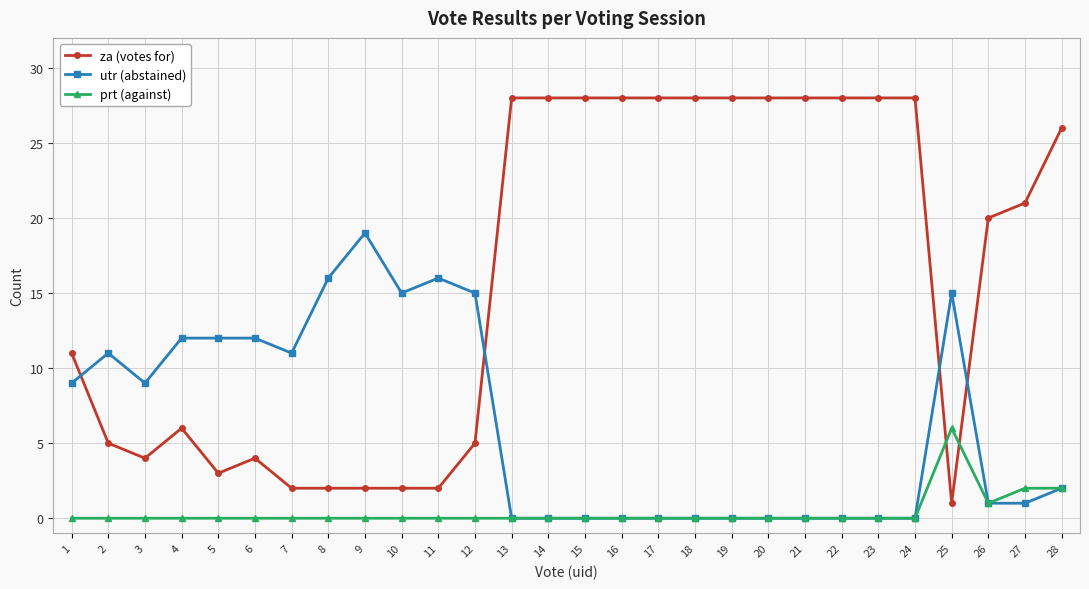

How many distinct data groups are displayed?

3